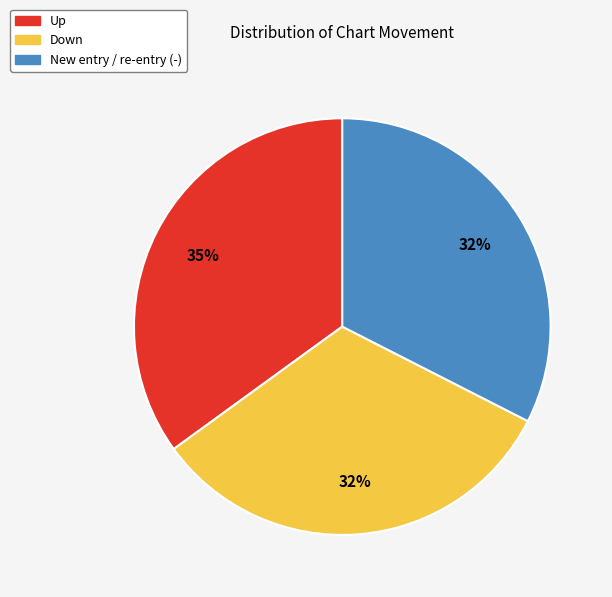

To the nearest percent, what is the difference between the largest and smallest slice percentages?

3%